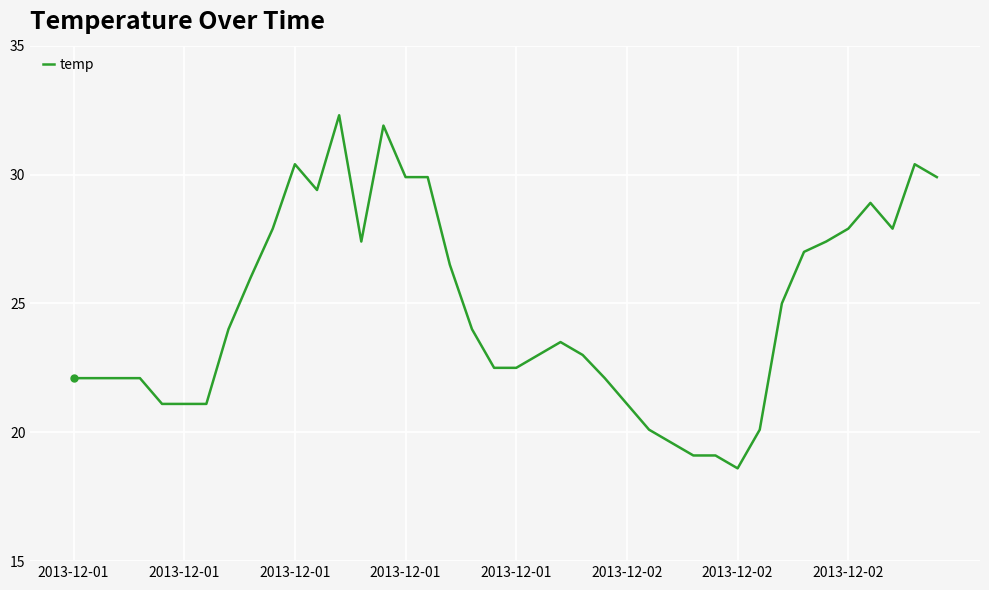

What is the smallest value displayed?

18.6